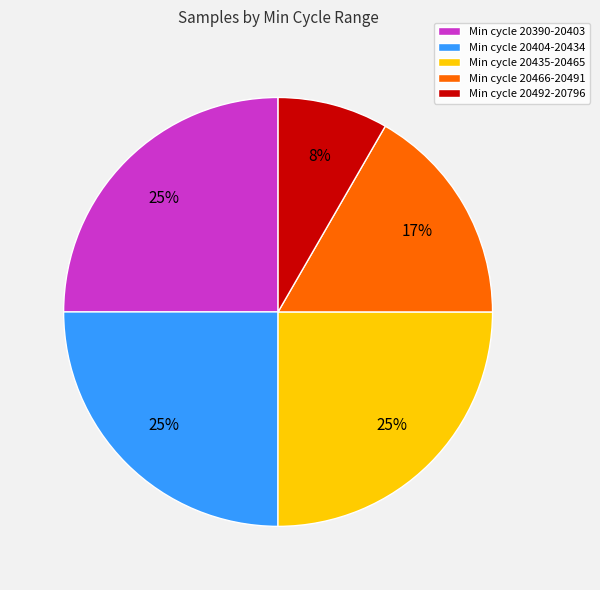

Do Min cycle 20492-20796 and Min cycle 20466-20491 together represent more than half of the pie?

No